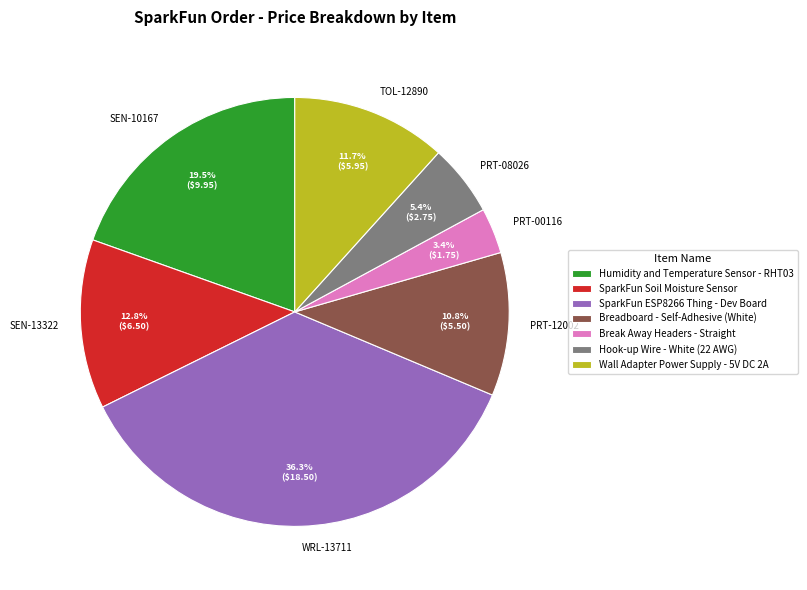

To the nearest percent, what is the difference between the largest and smallest slice percentages?

33%